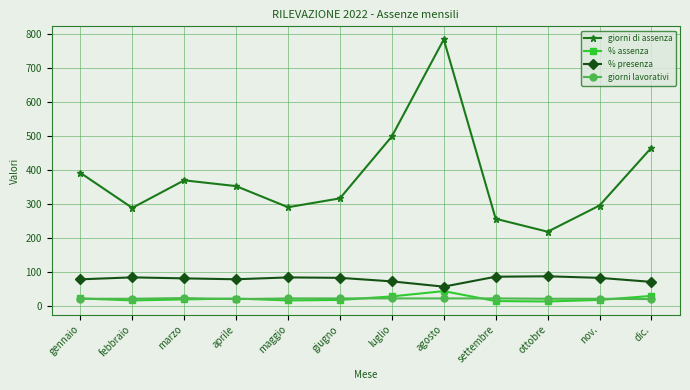

Which series changed the most between febbraio and dic.?

giorni di assenza